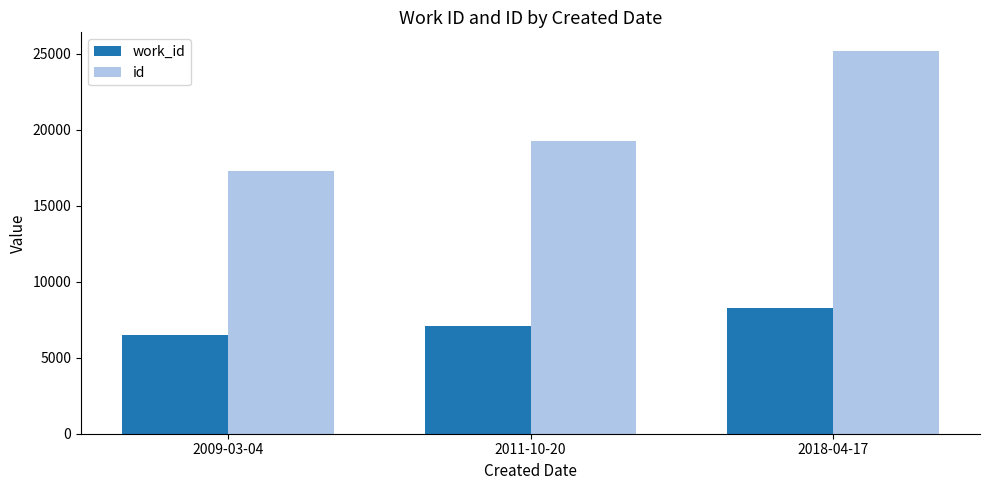

What is the average value of the work_id series?

7294